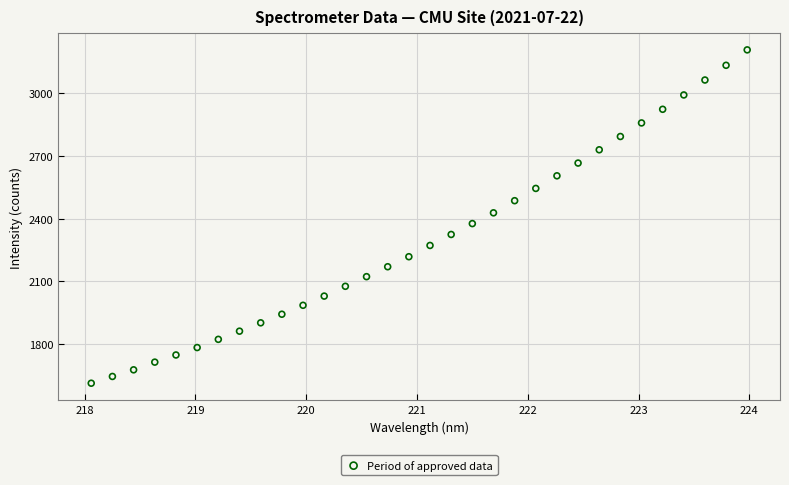

What is the range of Y values (max minus min)?

1597.7